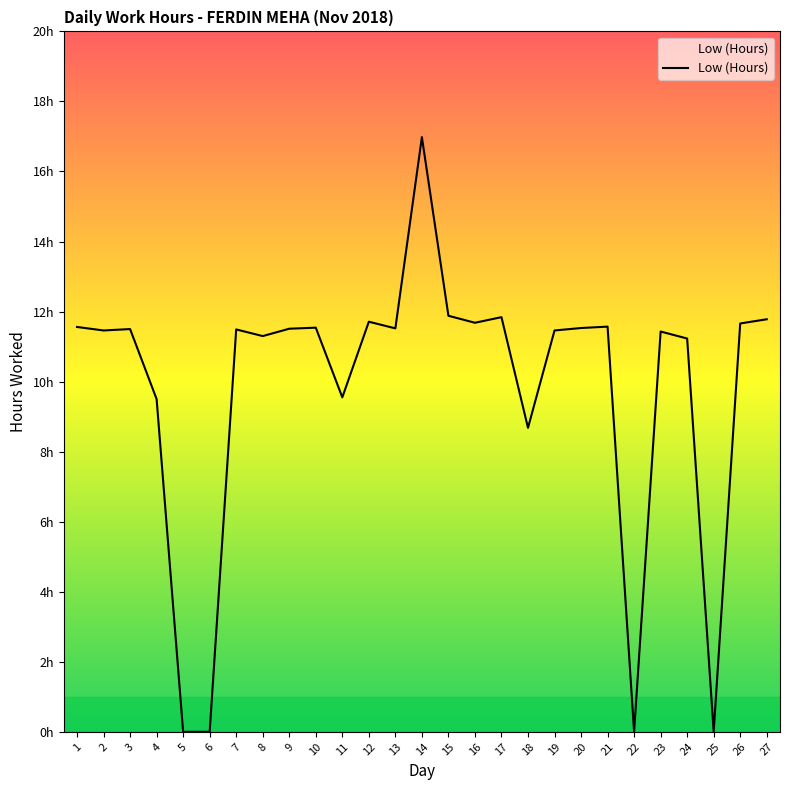

Does the chart display data point markers on the line(s)?

No